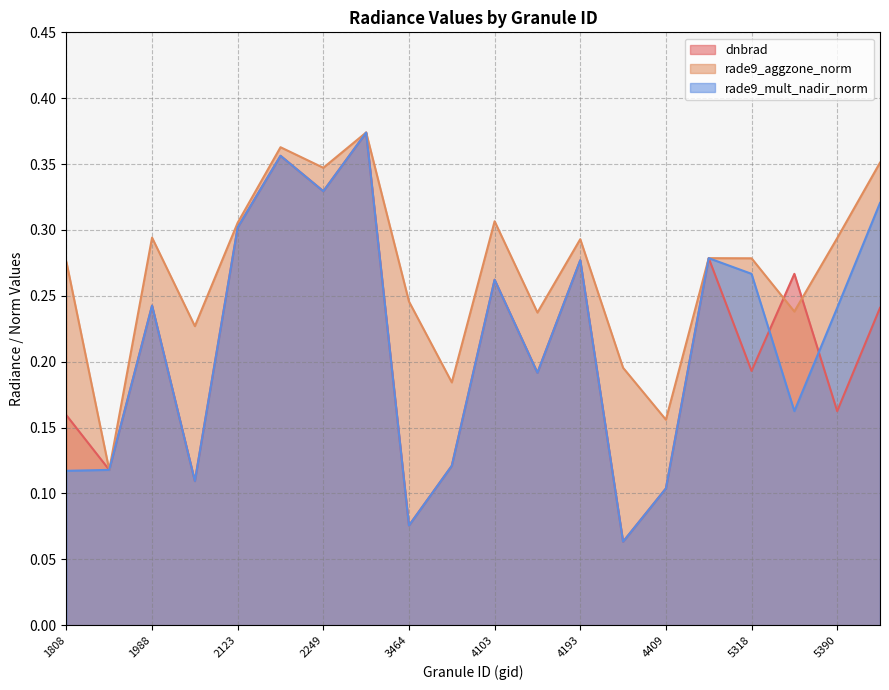

What is the highest value of the dnbrad series?

0.4